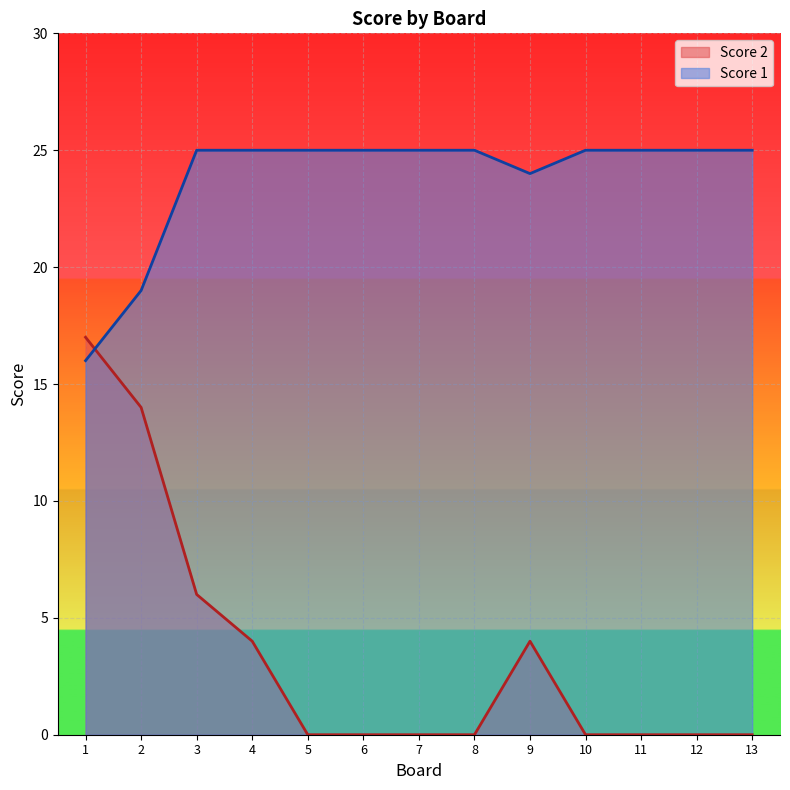

Rank the series at 3 from highest to lowest value.

Score 1, Score 2